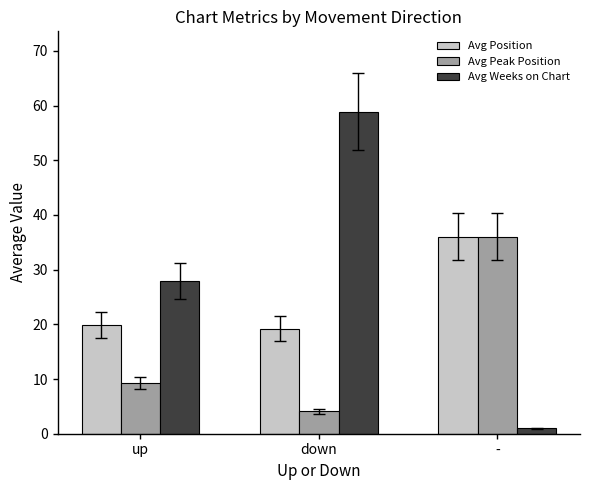

At which category is the sum across all series the highest?

down